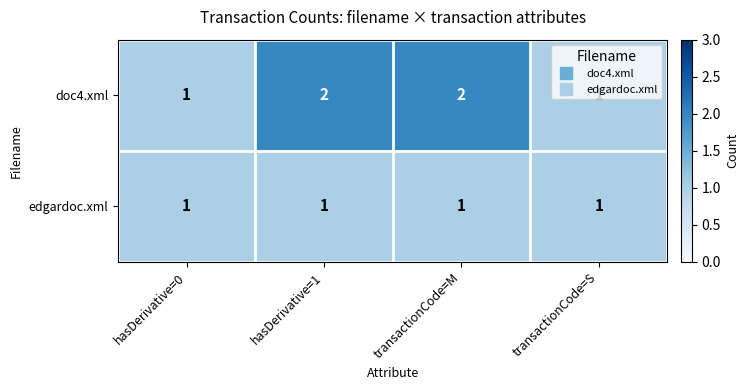

Which series has the largest total across all categories?

doc4.xml